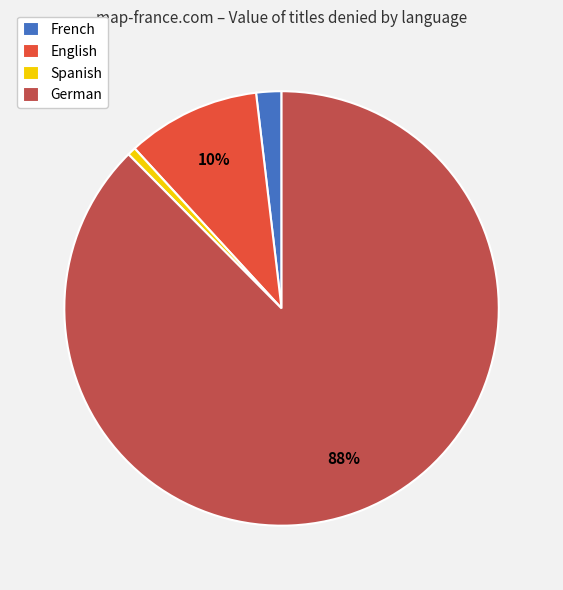

Is the sum of French and German greater than half?

Yes